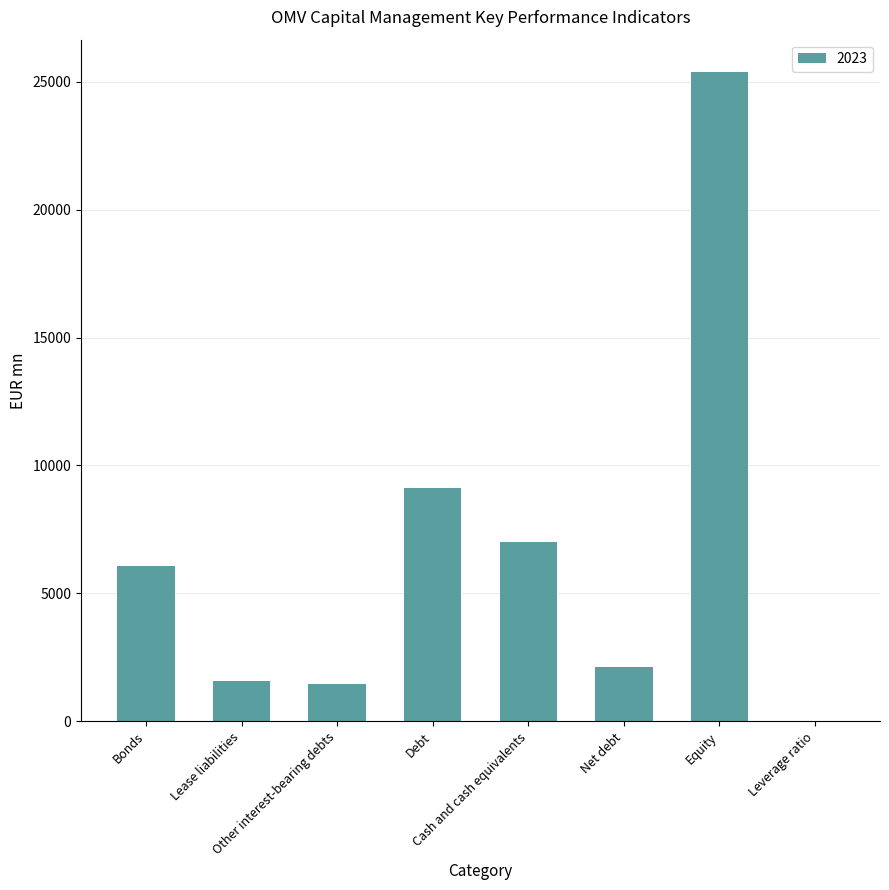

What is the sum of the values at Debt and Leverage ratio?

9138